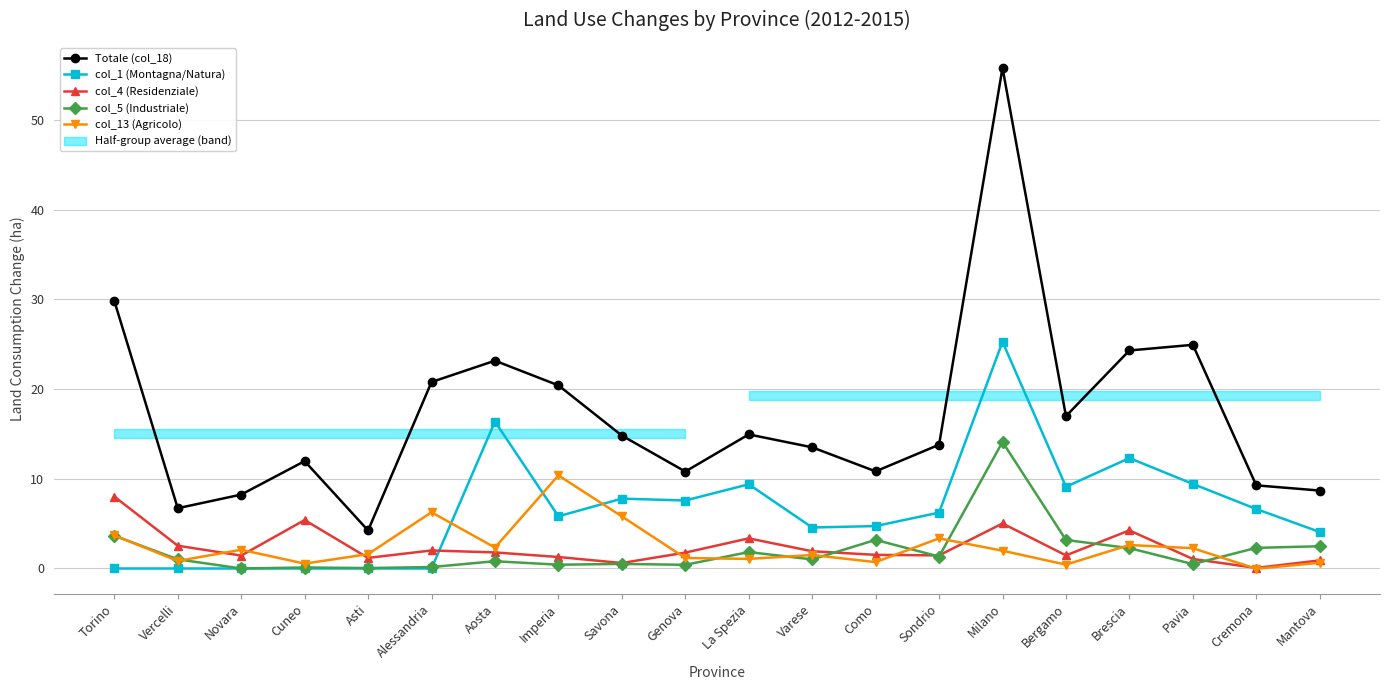

What is the lowest value of the col_4 (Residenziale) series?

0.1